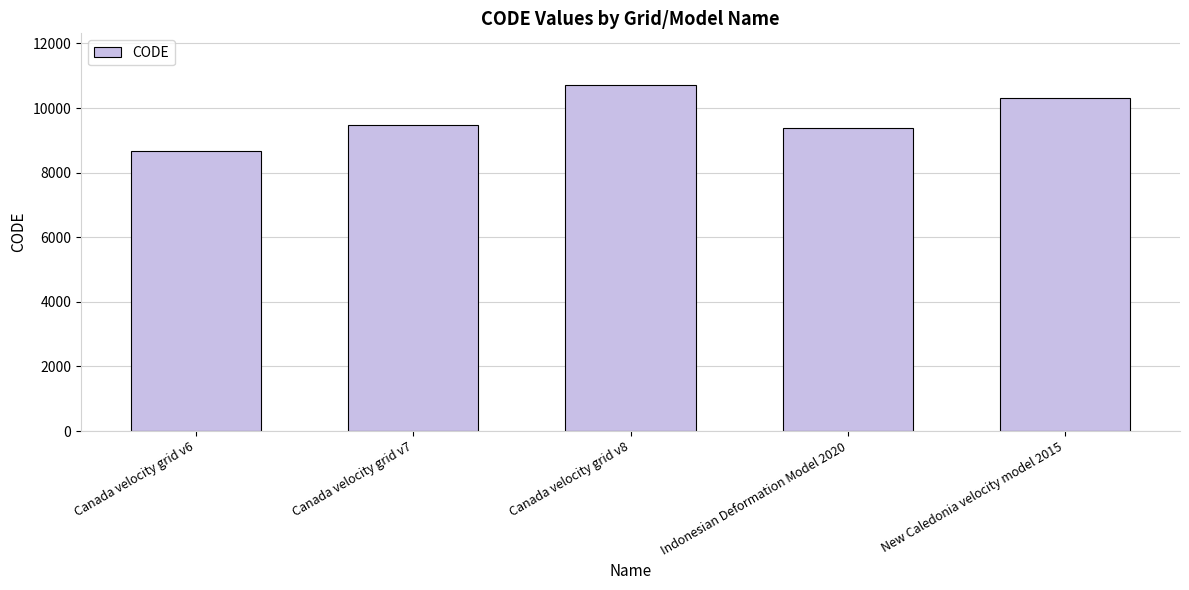

Reading left to right, list all the values displayed in this chart.

Canada velocity grid v6=8676	Canada velocity grid v7=9483	Canada velocity grid v8=10707	Indonesian Deformation Model 2020=9375	New Caledonia velocity model 2015=10323